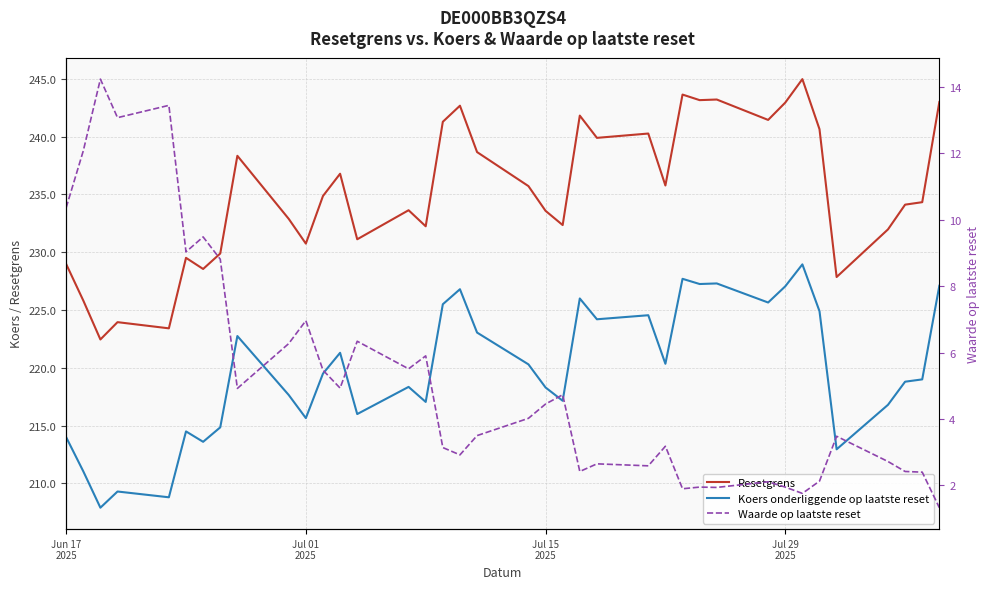

What are all the series names shown in the legend?

Resetgrens, Koers onderliggende op laatste reset, Waarde op laatste reset